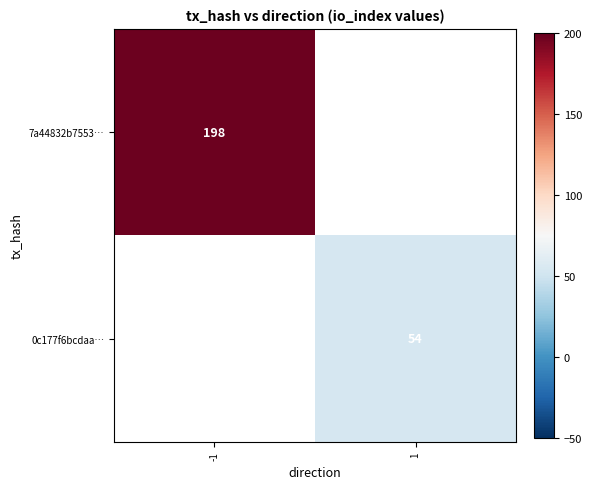

Is it true that 7a44832b7553… equals 97 at -1?

False